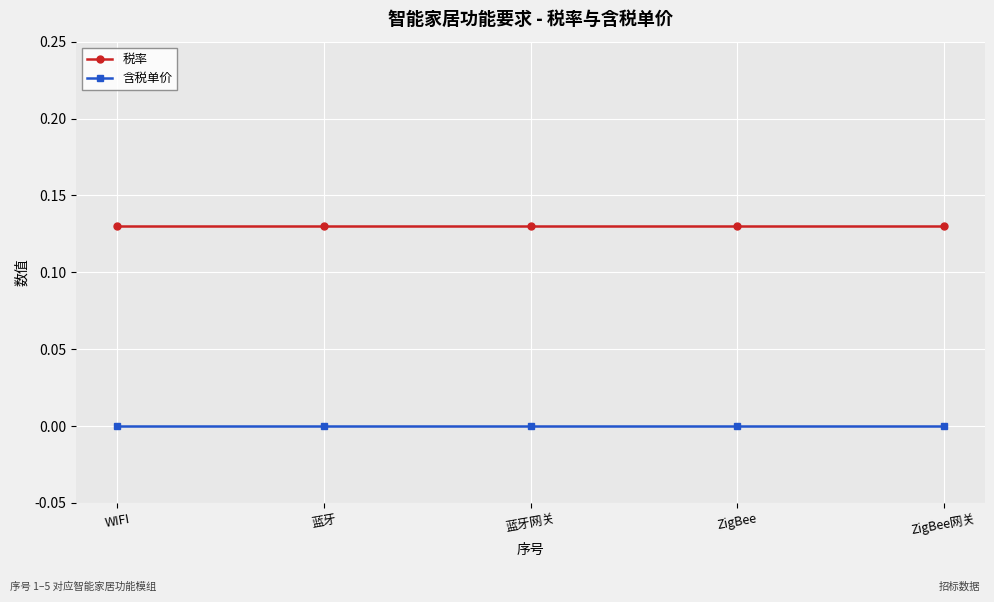

What is the label of the 5th point from the left?

ZigBee网关